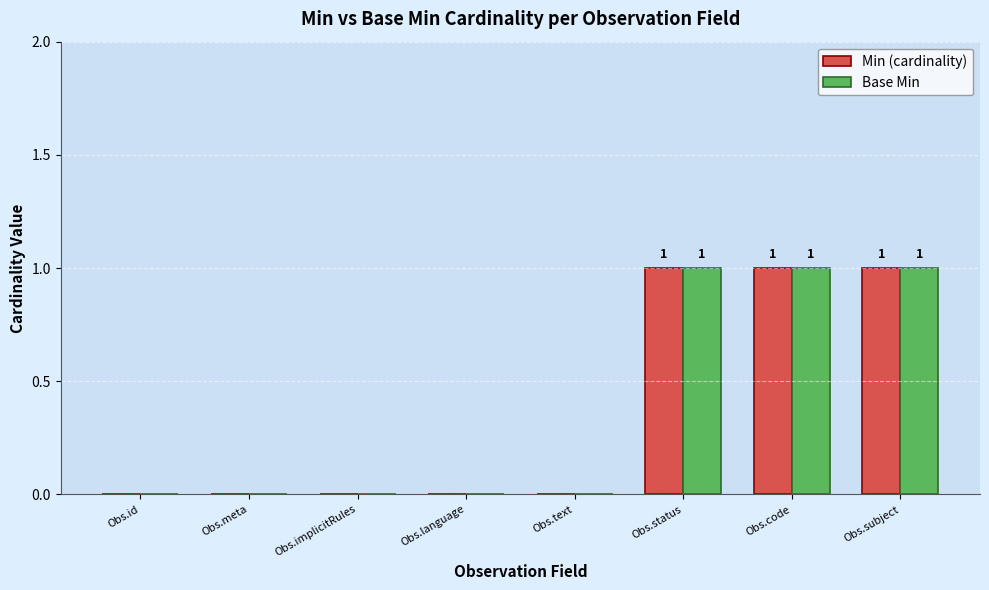

The value of Min (cardinality) at Obs.meta is 0. True or false?

True